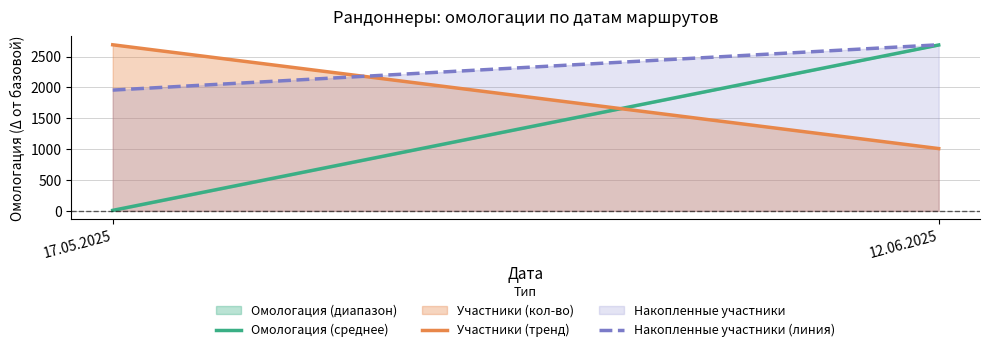

How many lines are shown in the chart?

3